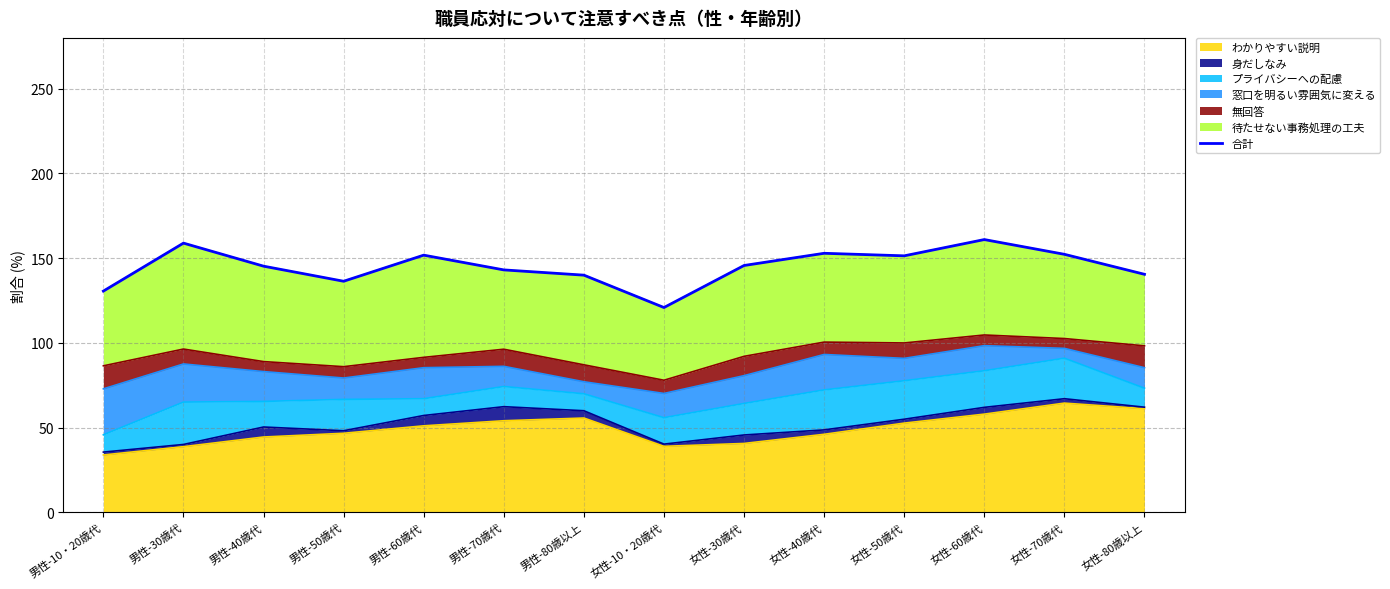

What is the sum of the values at 女性-50歳代 and 男性-40歳代?

296.7